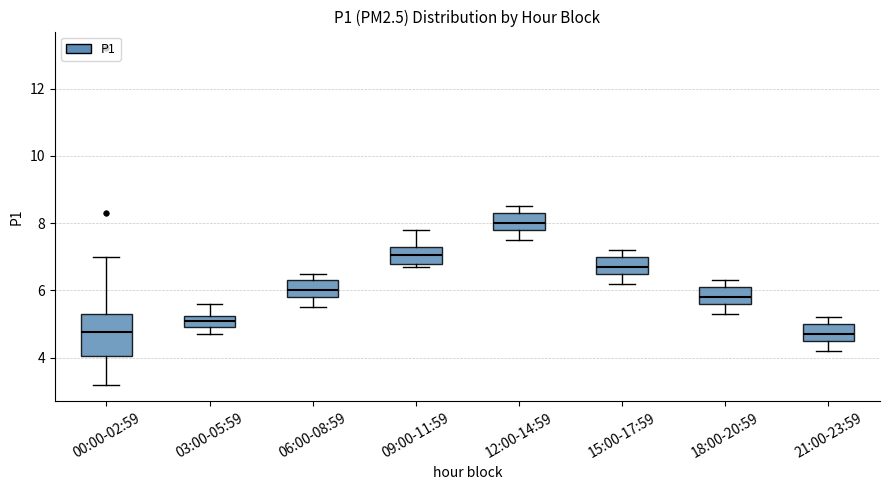

Which box is the tallest, from its lower edge to its upper edge?

00:00-02:59